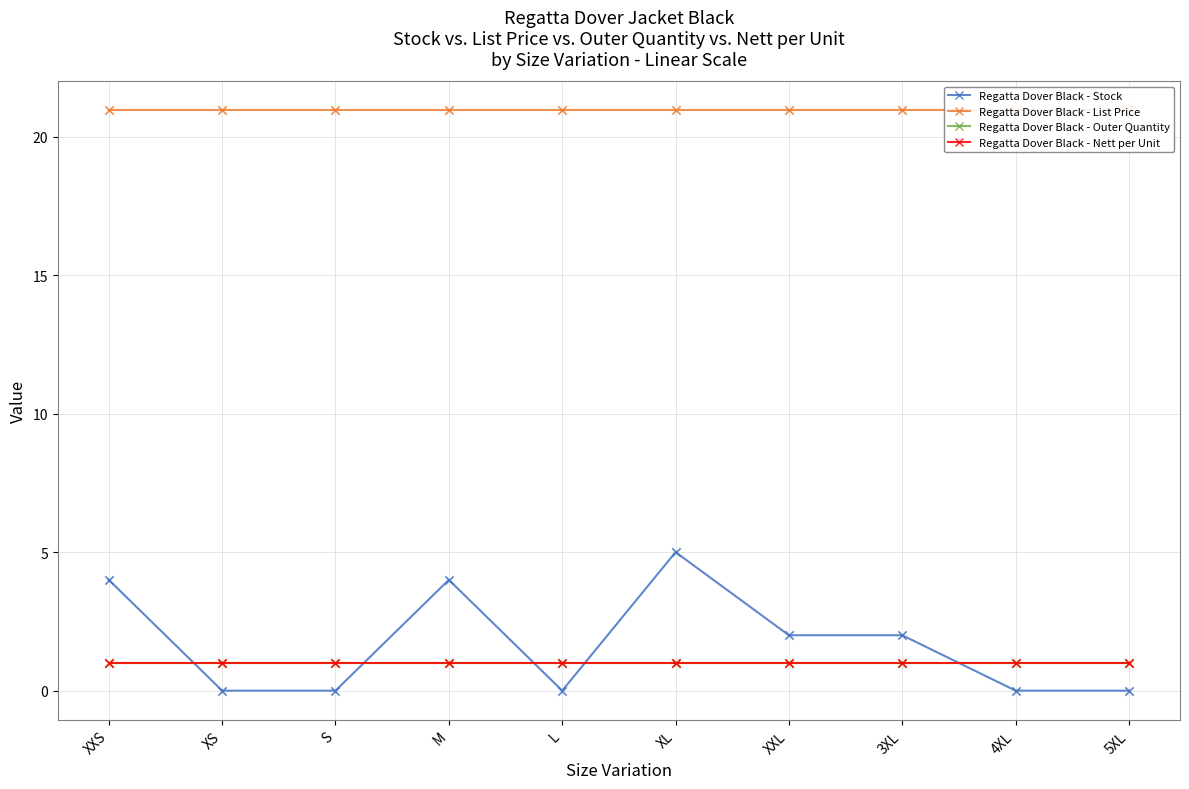

Is the value of Regatta Dover Black - List Price at XXS greater than the value of Regatta Dover Black - Stock at XXS?

Yes